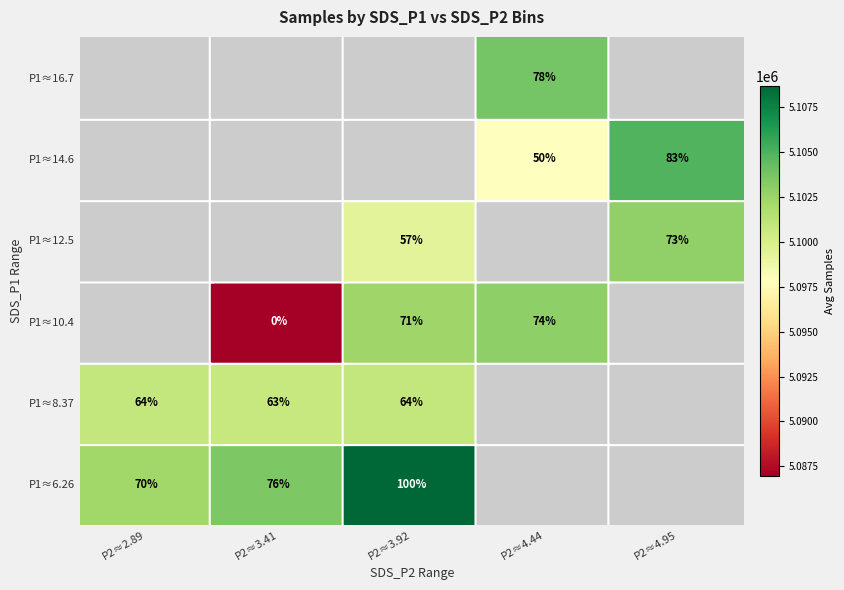

How many distinct data groups are displayed?

6